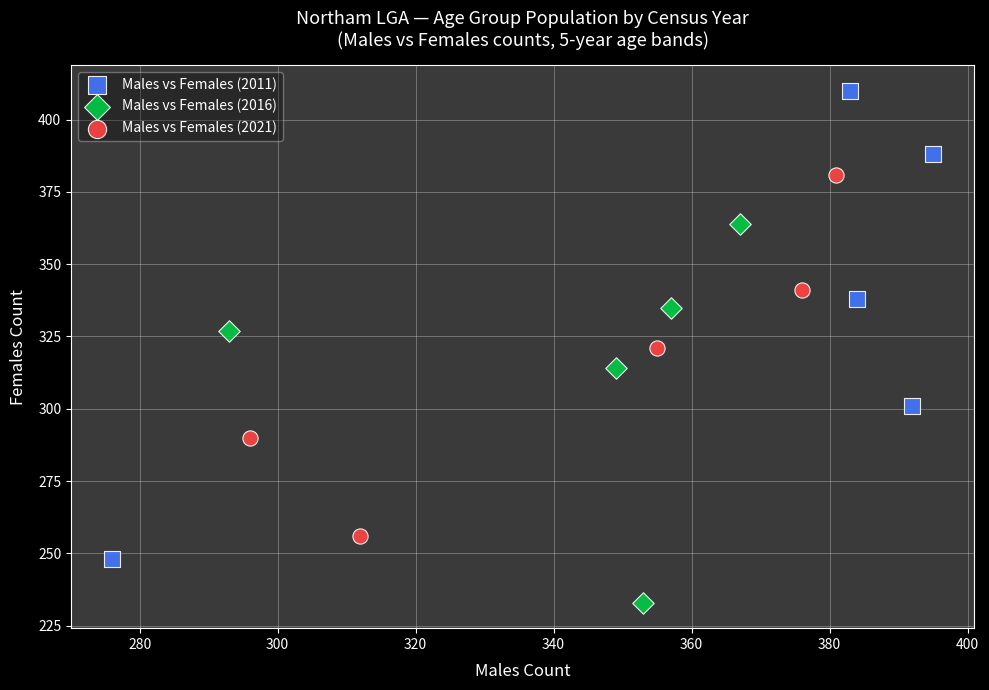

Which series has the largest Y range (max minus min)?

Males vs Females (2011)